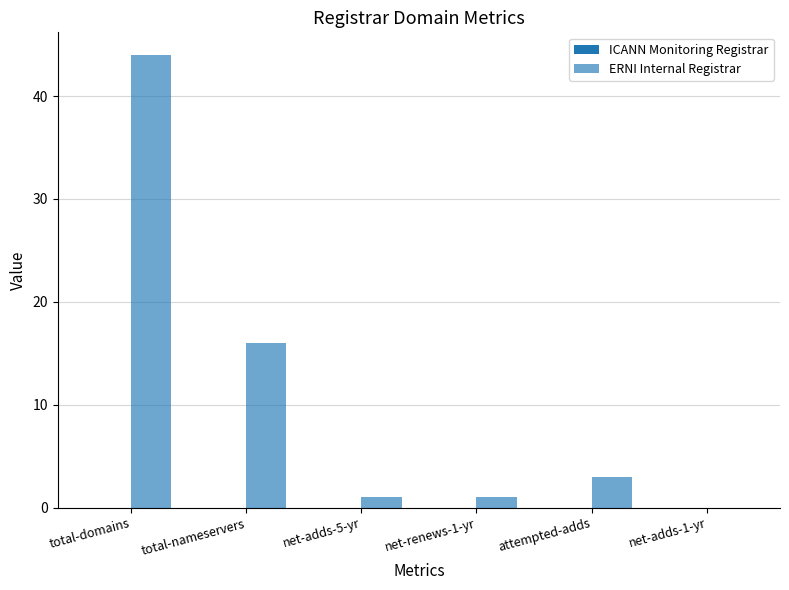

How many distinct data groups are displayed?

1